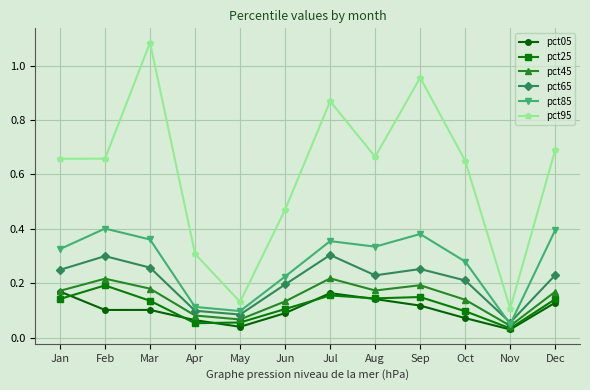

True or false: pct65 and pct25 intersect in this chart.

False